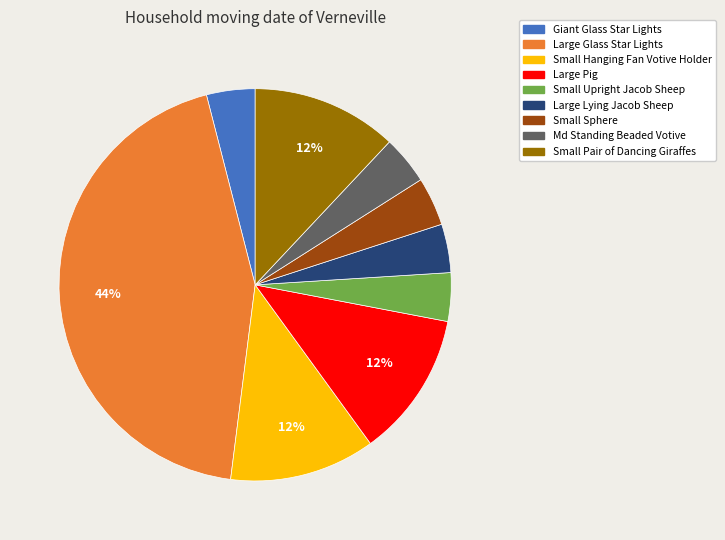

To the nearest percent, what portion does Small Upright Jacob Sheep represent?

4%